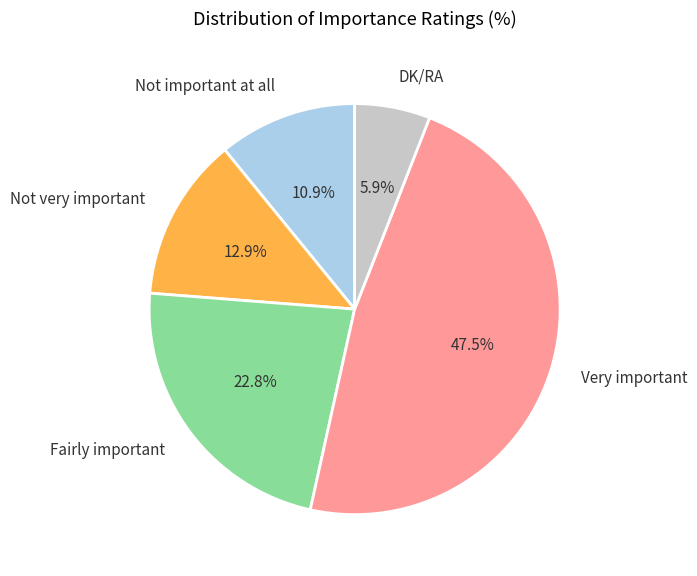

How much of the chart is everything except DK/RA?

94.1%